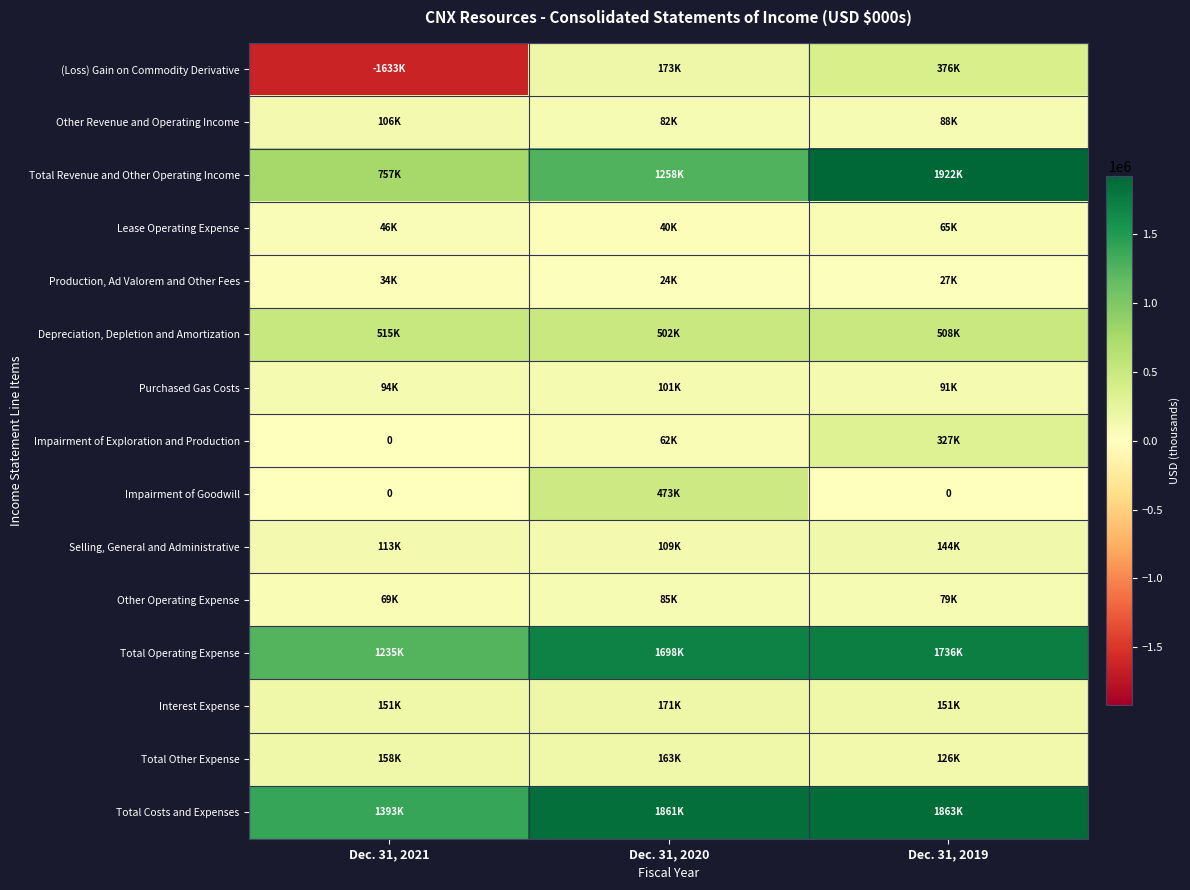

What is the difference between the maximum and second lowest values in the Impairment of Goodwill series?

473045